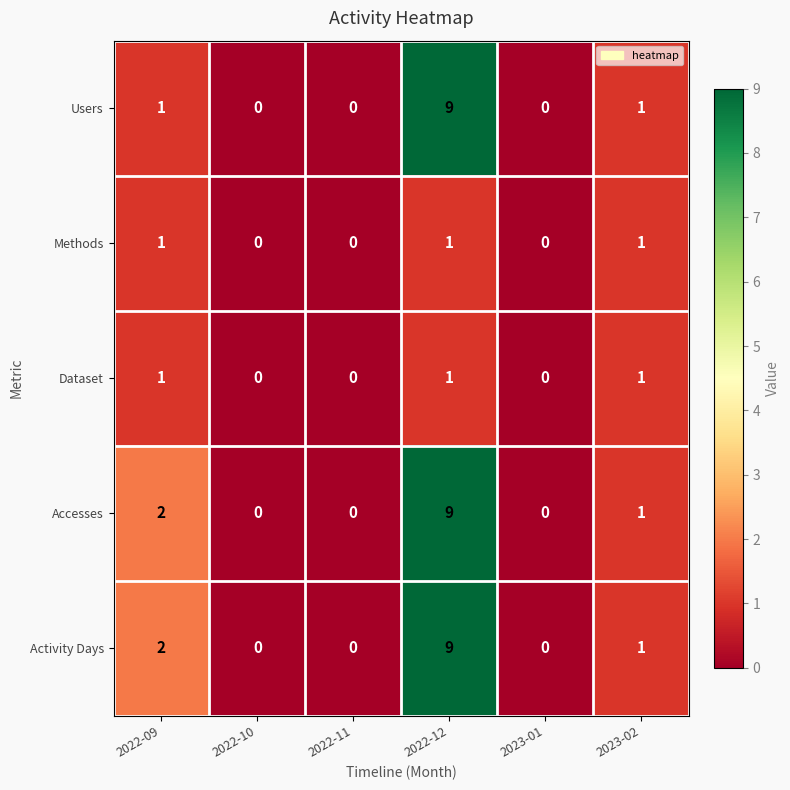

Count the number of categories in the chart.

6